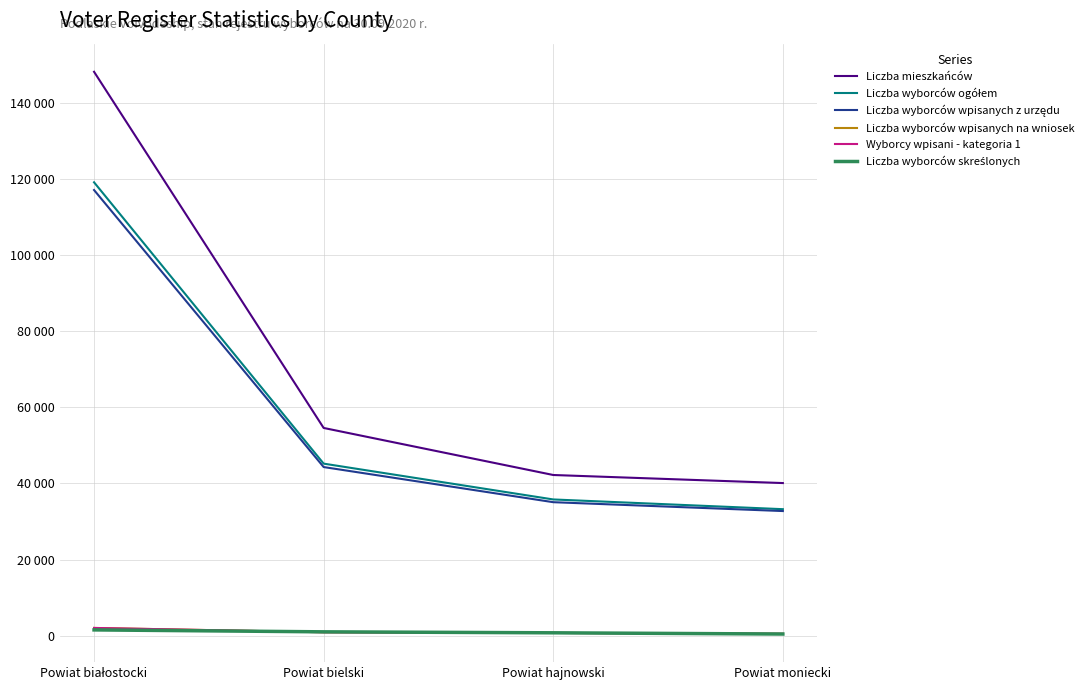

Which category has the lowest value in the Wyborcy wpisani - kategoria 1 series?

Powiat moniecki